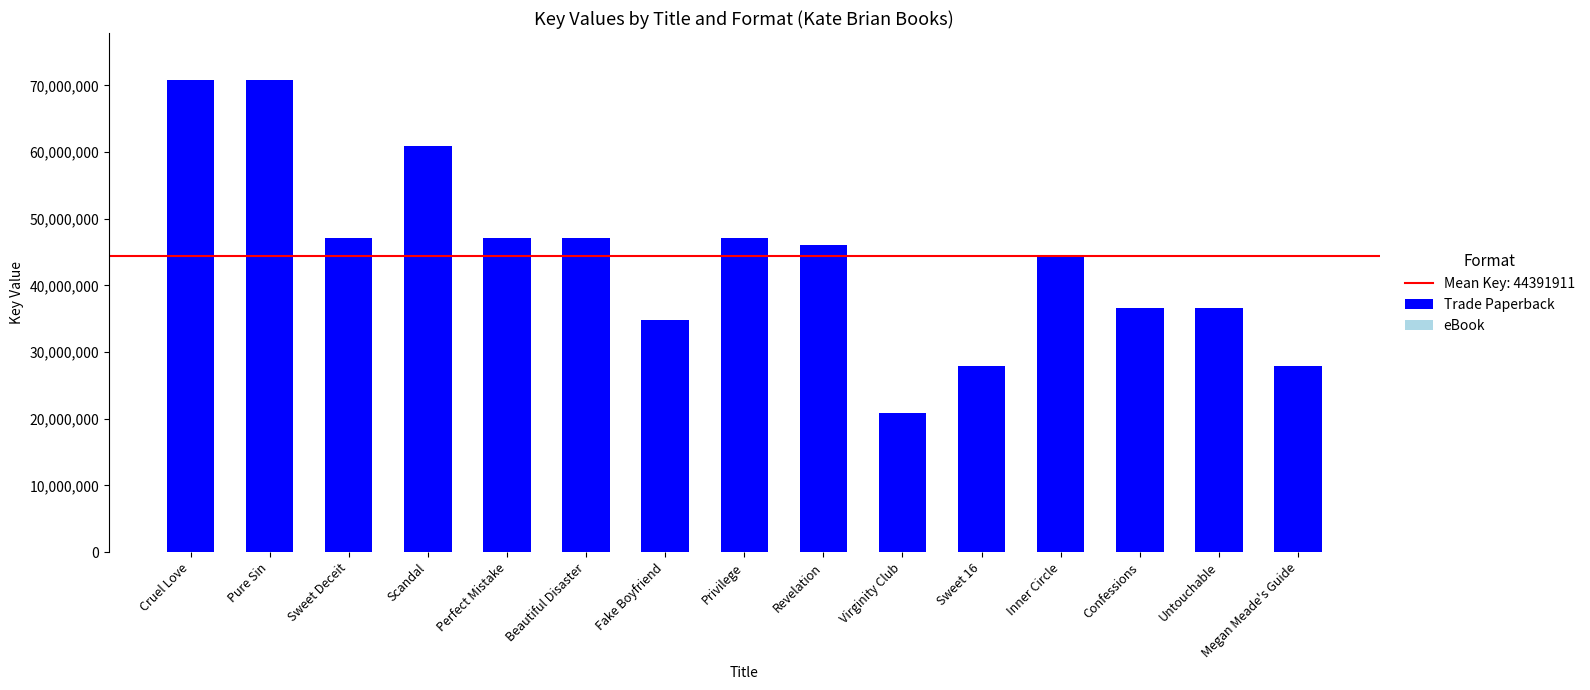

What value does the data have at Privilege, to the nearest 50?

47063150